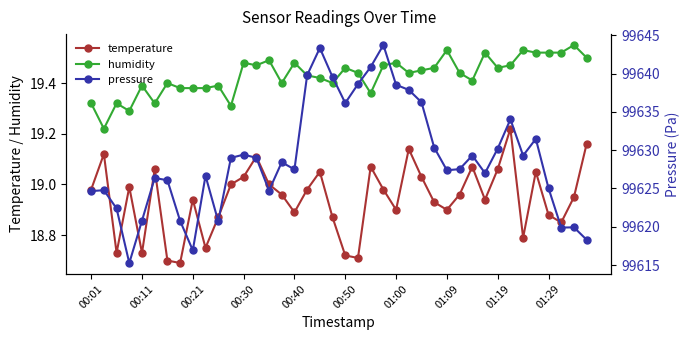

Which series has the widest spread of values?

pressure